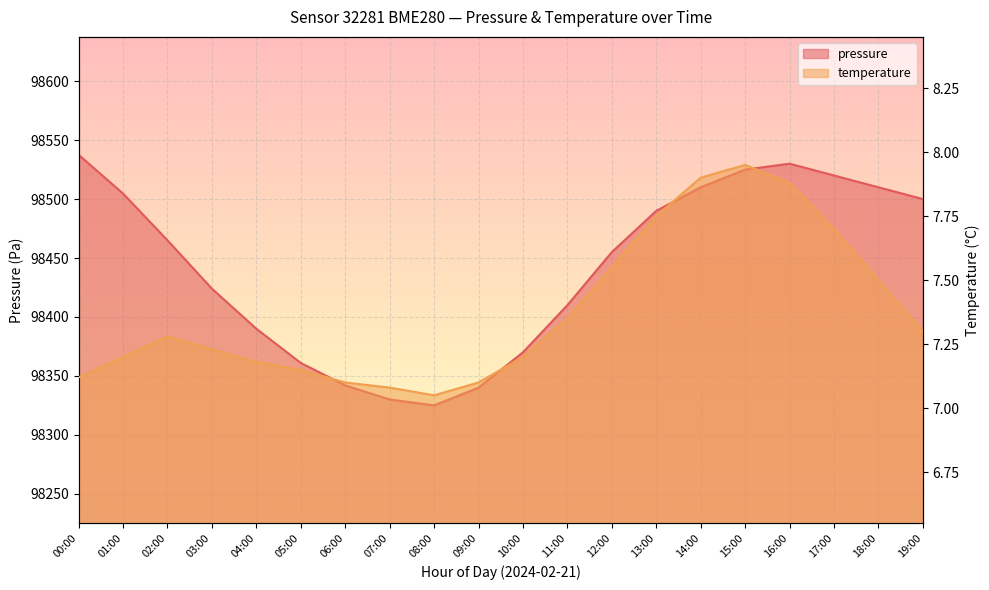

Where is the first local minimum for pressure?

08:00